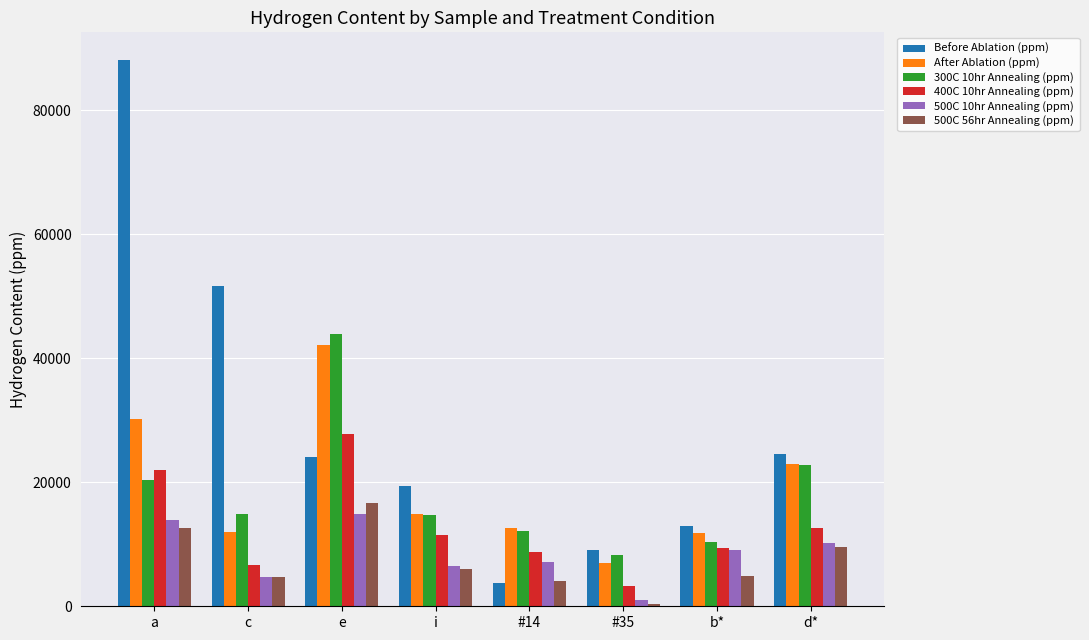

Is the value of After Ablation (ppm) at d* greater than the value of 400C 10hr Annealing (ppm) at e?

No